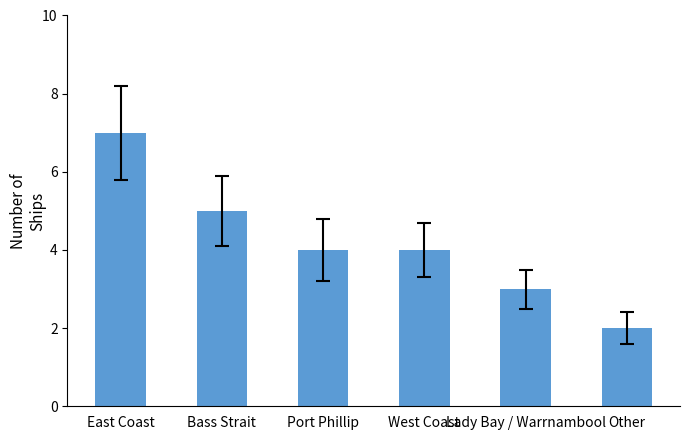

What is the minimum value shown in the chart?

2